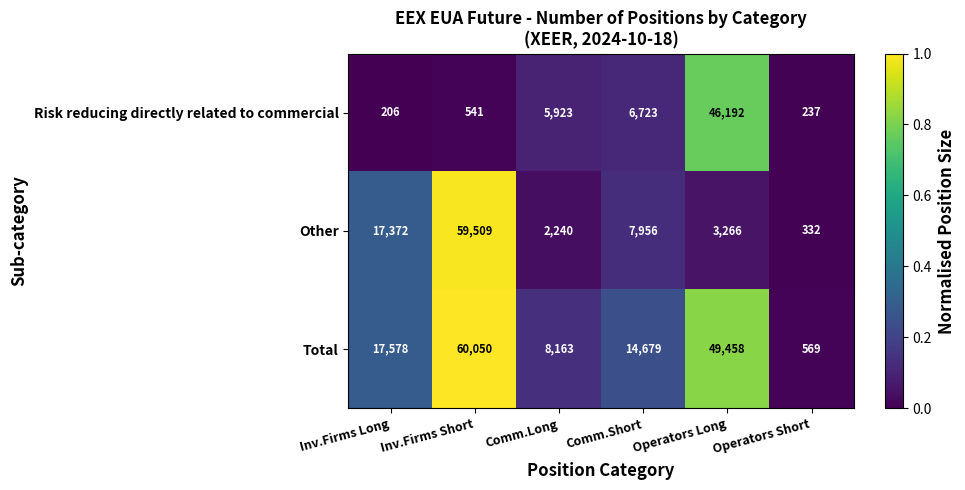

What is the spread (max minus min) of values at Inv.Firms Long?

17372